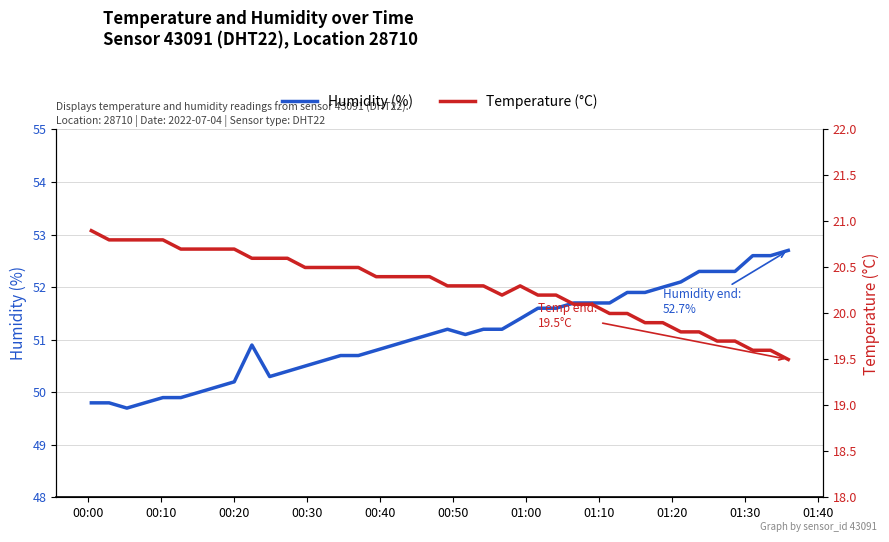

What is the minimum value shown in the chart?

19.5